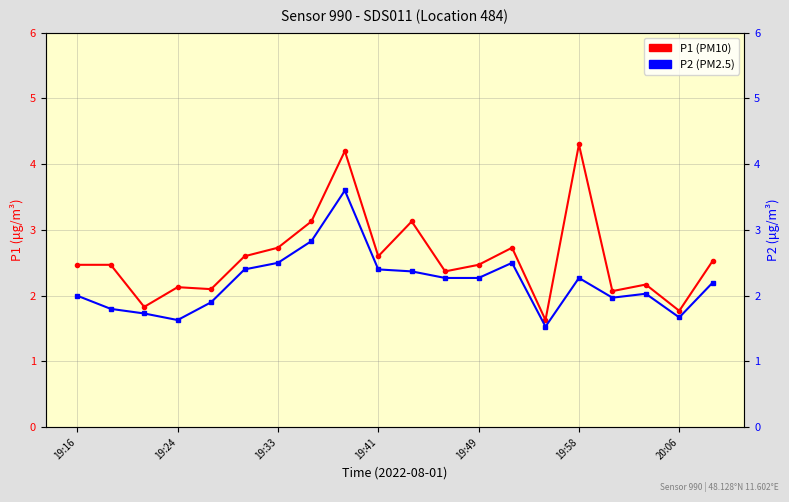

What is the difference between the maximum and minimum values in the P1 series?

2.7